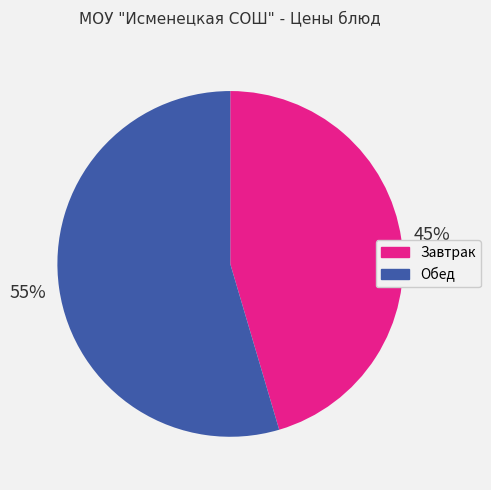

To the nearest percent, what is the average slice percentage?

50%